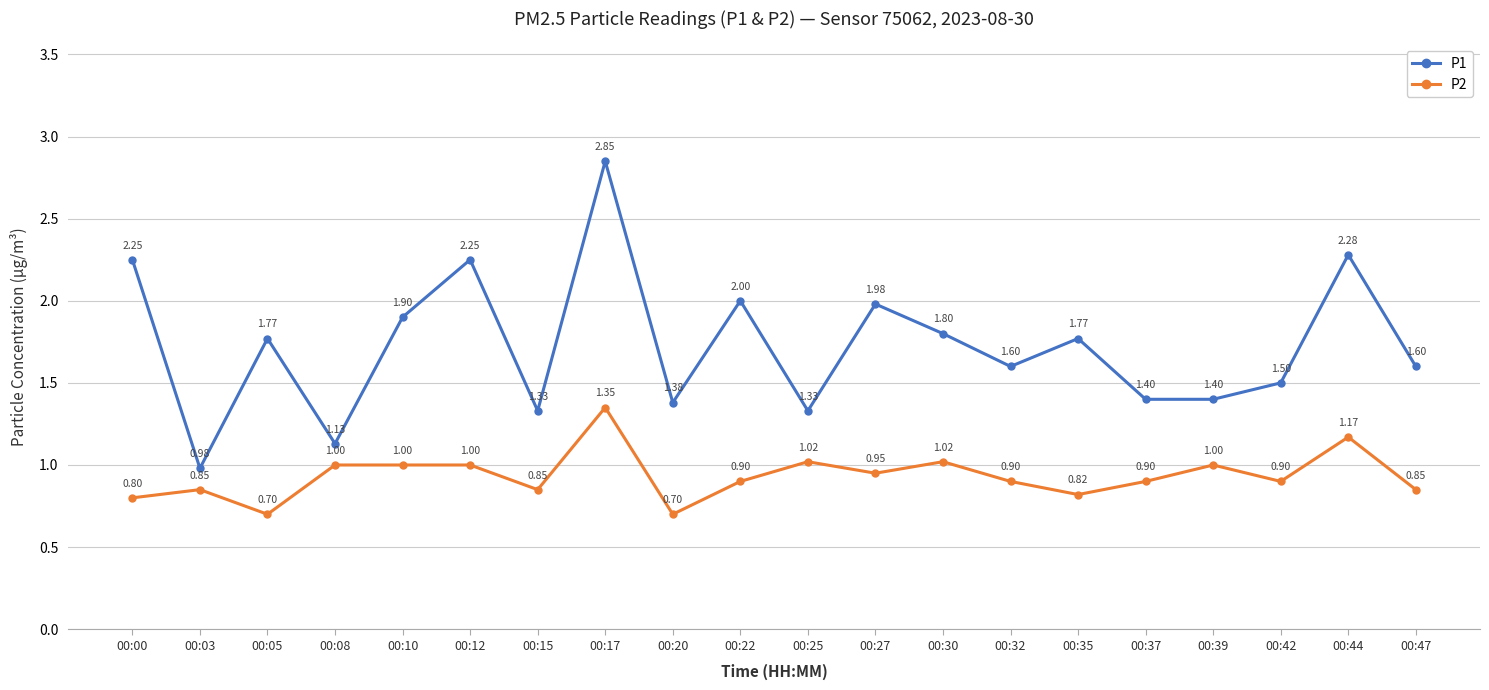

True or false: P2 has a value of 0.5 at 00:47.

False